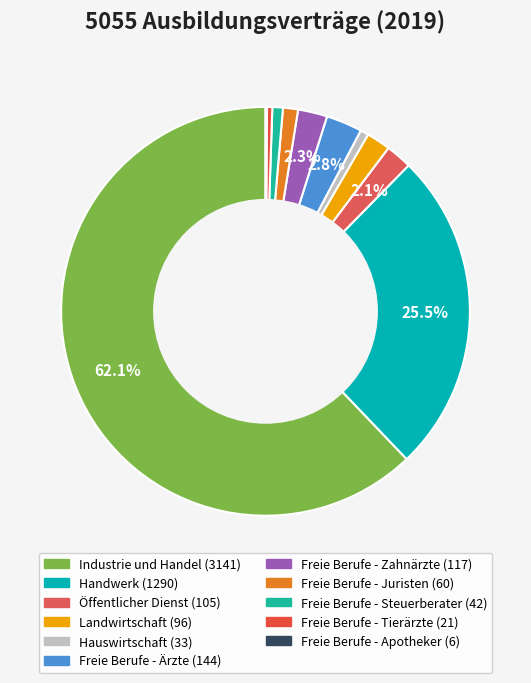

Which has a higher value, Industrie und Handel or Öffentlicher Dienst?

Industrie und Handel